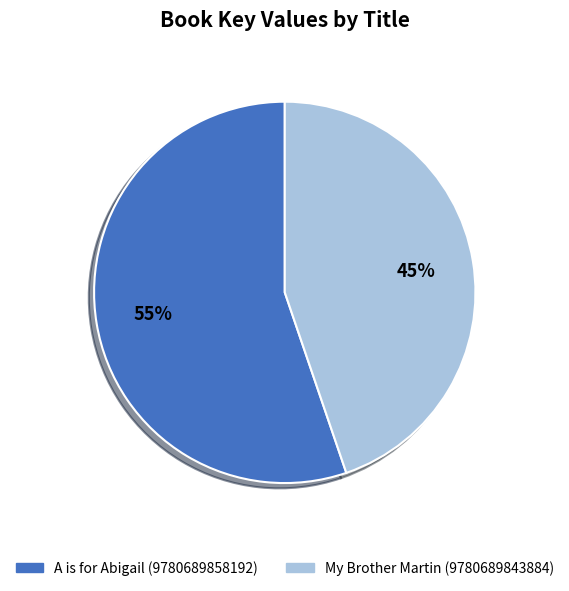

What is the smallest slice in the pie chart?

My Brother Martin (9780689843884)